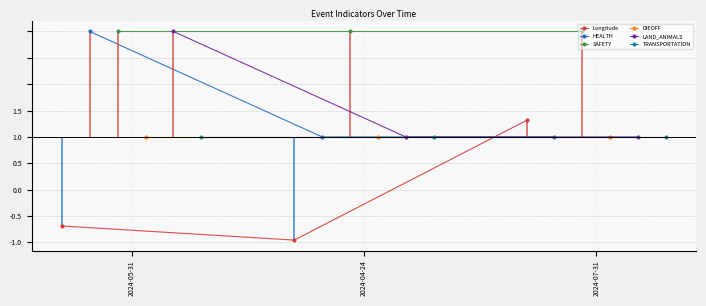

Rank the series at 2024-05-31 from highest to lowest value.

HEALTH, SAFETY, LAND_ANIMALS, DIEOFF, TRANSPORTATION, Longitude